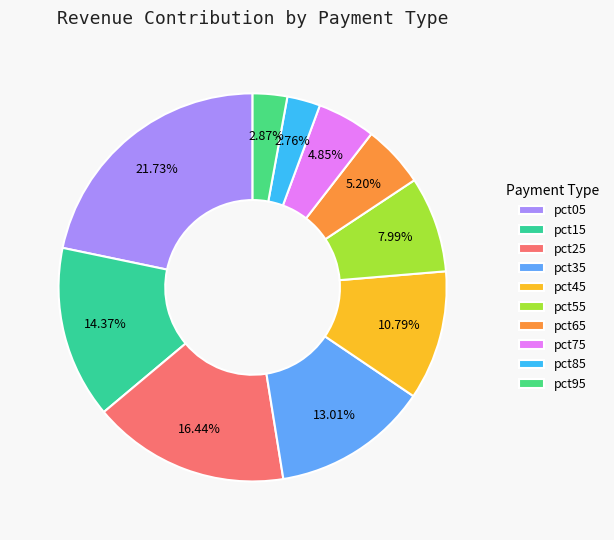

What percentage do pct35 and pct85 together represent?

15.8%